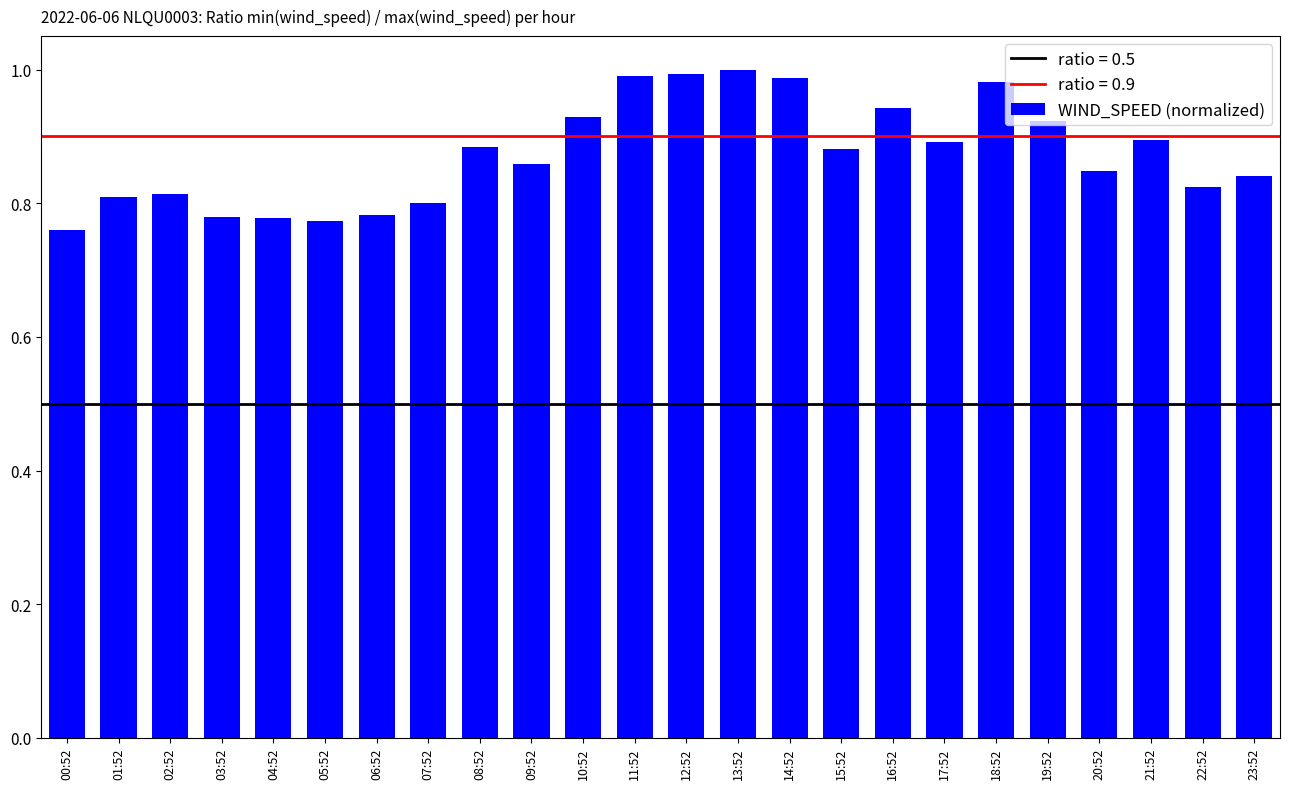

What is the change in value from 13:52 to 16:52?

-0.1